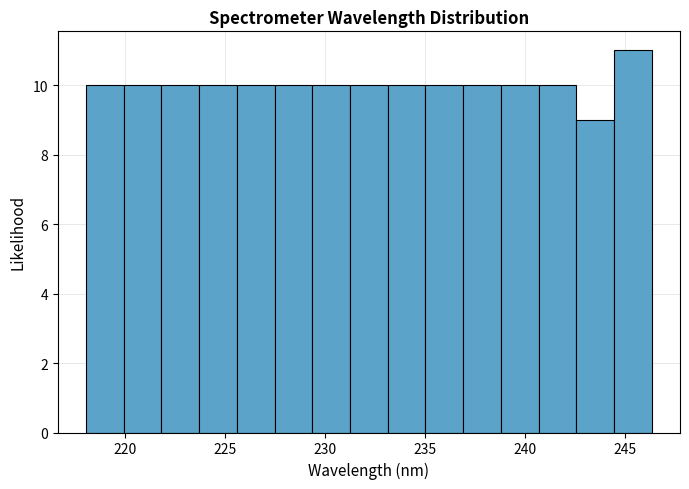

Read against the x-axis, roughly where is the centre of the tallest bar?

245.5